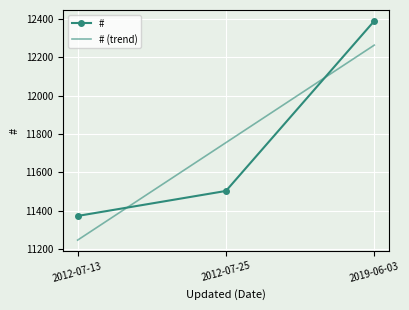

What is the sum of the values at 2012-07-13 and 2012-07-25?

22878